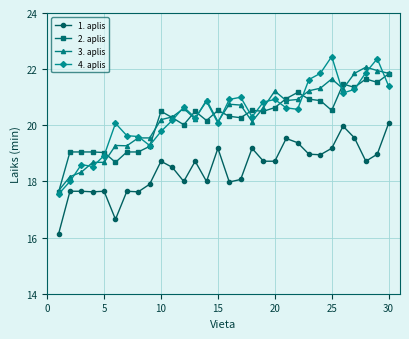

At how many categories does at least one series exceed 17?

30